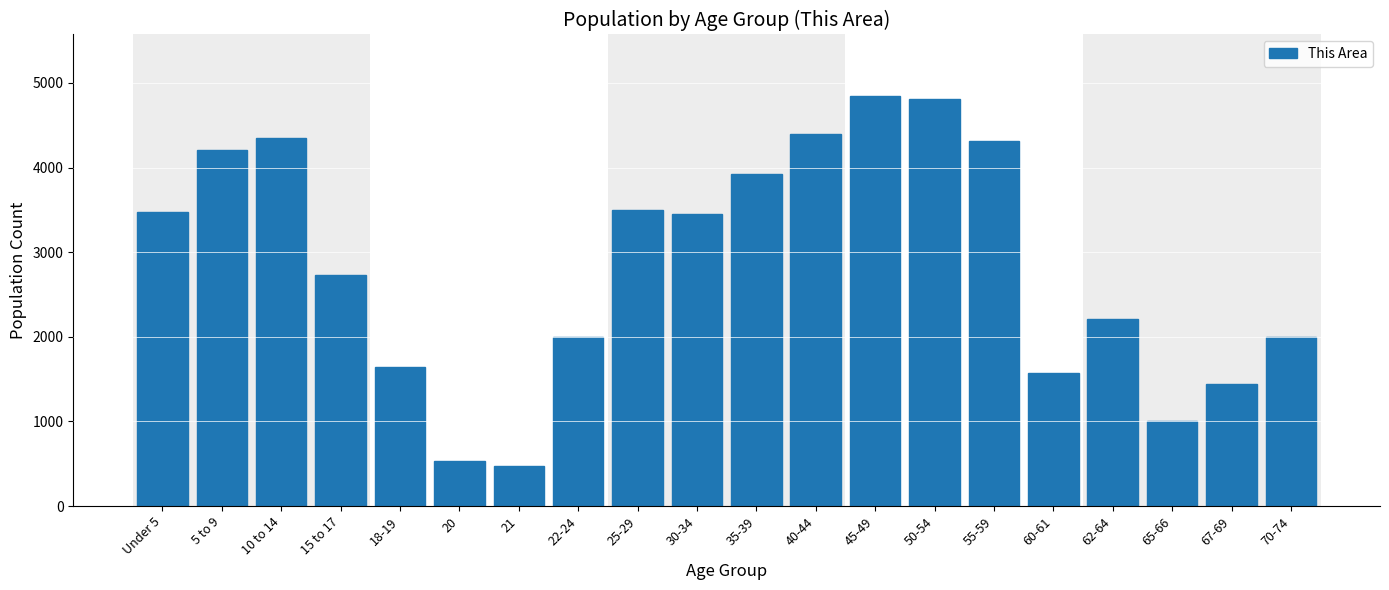

What is the sum of the values at 21 and 5 to 9?

4688